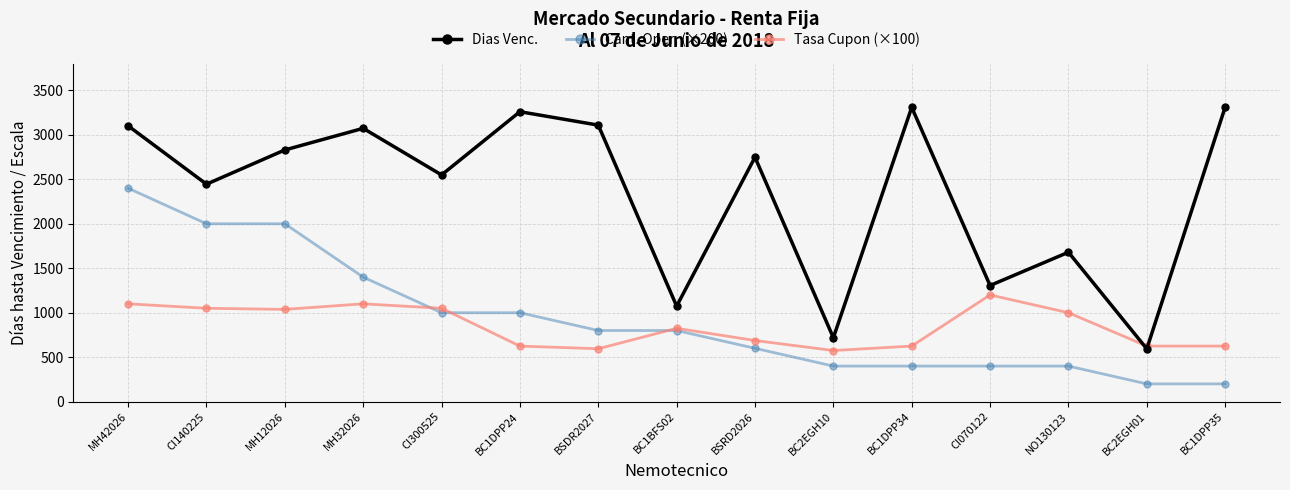

Does the chart have visible grid lines?

Yes